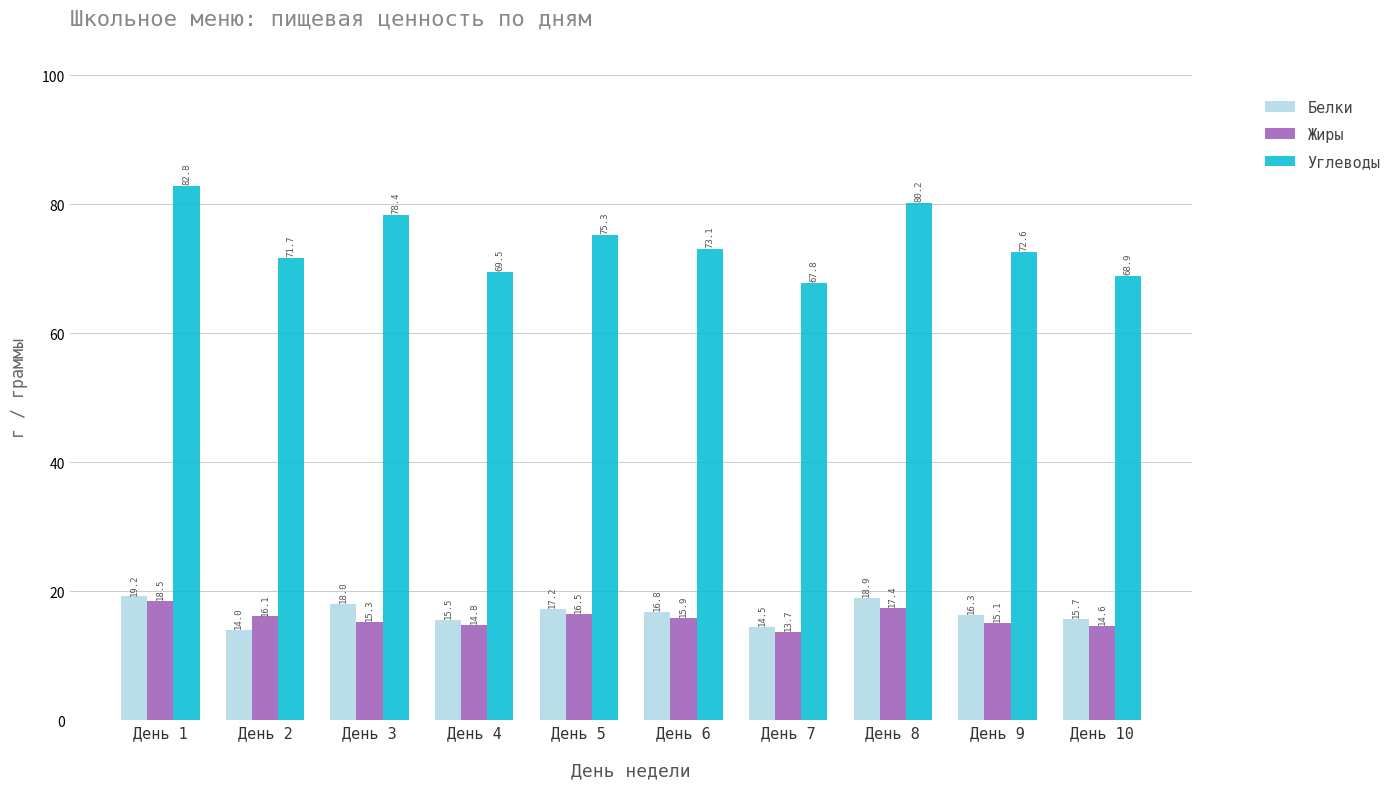

True or false: Белки has a value of 16.3 at День 9.

True